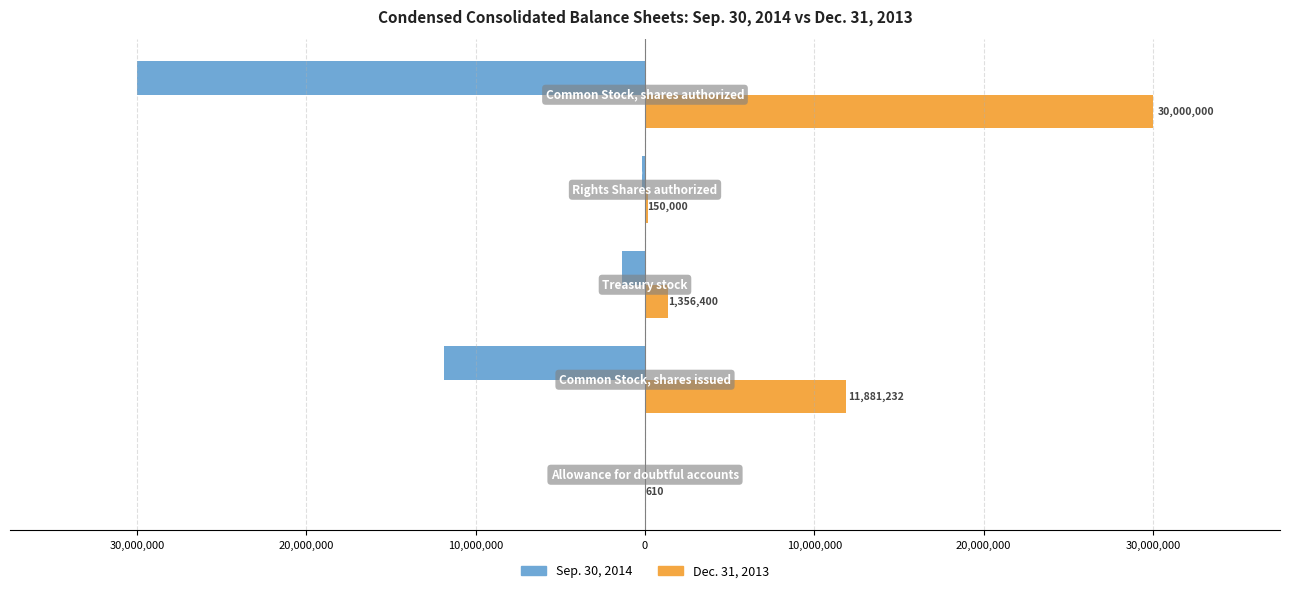

Does the chart contain stacked bars?

No